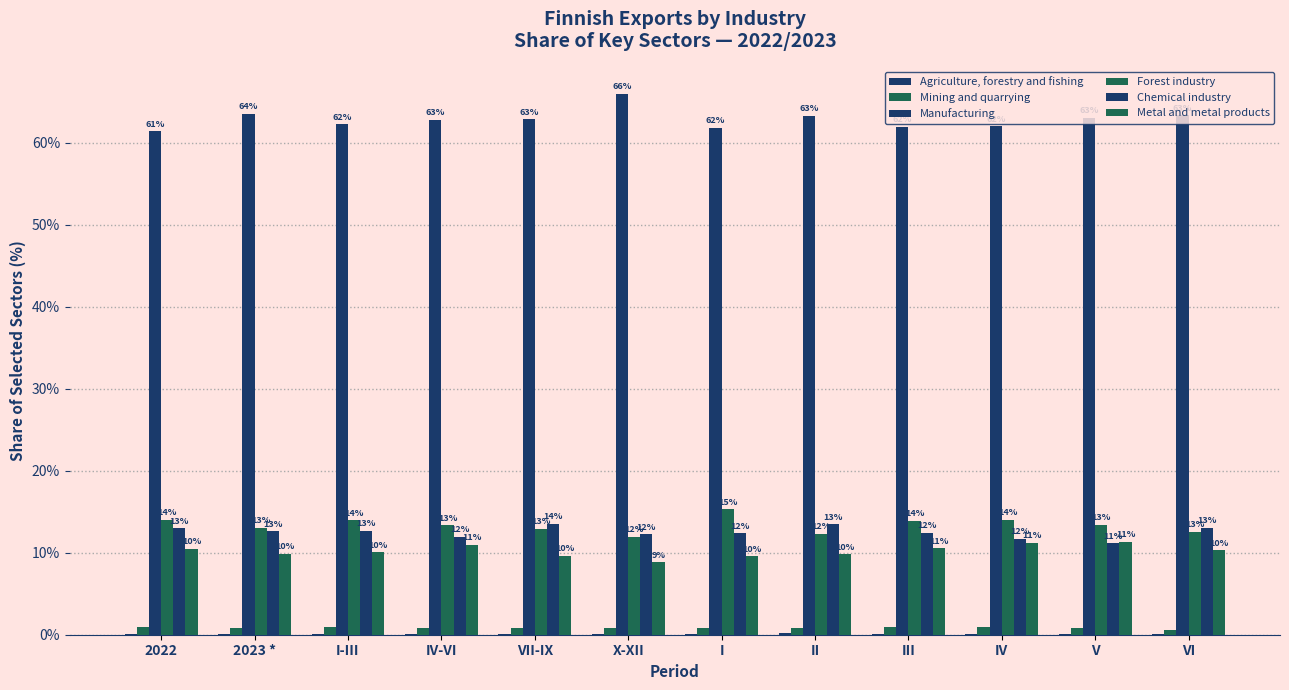

Which series has the largest total across all categories?

Manufacturing